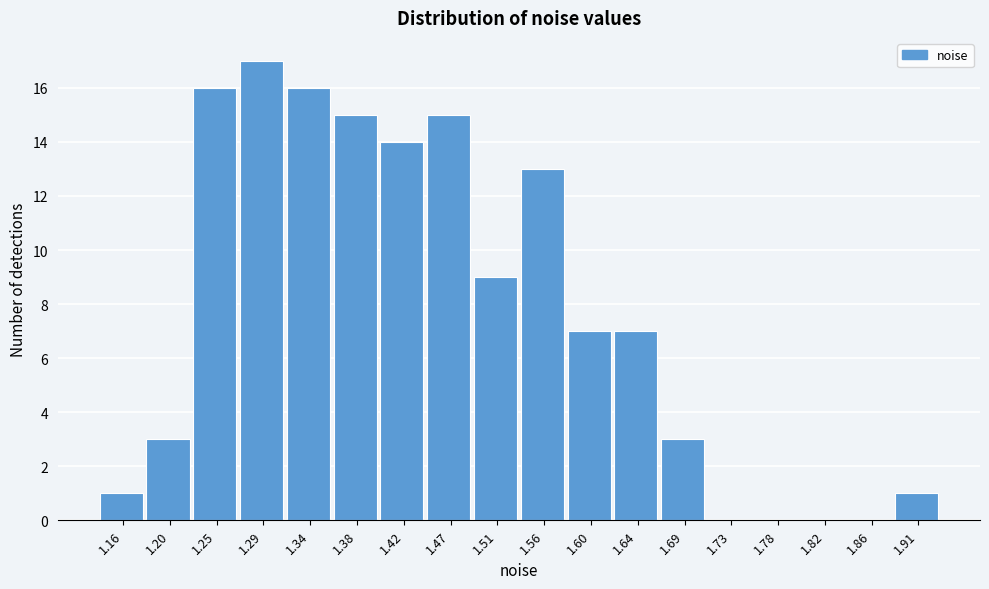

Reading right to left, extract all data points from this chart.

1.91=1	1.86=0	1.82=0	1.78=0	1.73=0	1.69=3	1.64=7	1.60=7	1.56=13	1.51=9	1.47=15	1.42=14	1.38=15	1.34=16	1.29=17	1.25=16	1.20=3	1.16=1